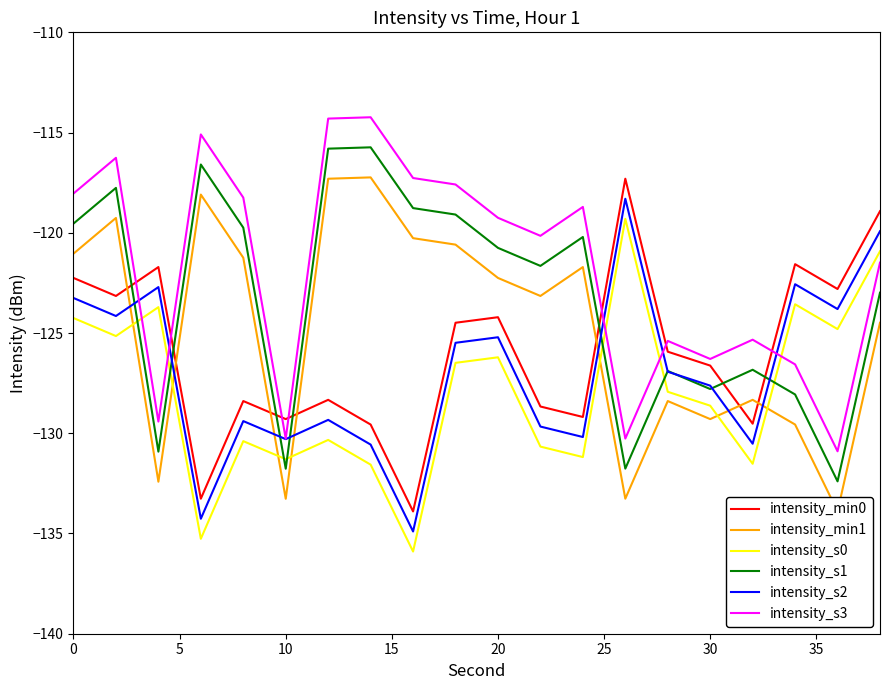

How many intersections are there between intensity_s2 and intensity_s1?

9